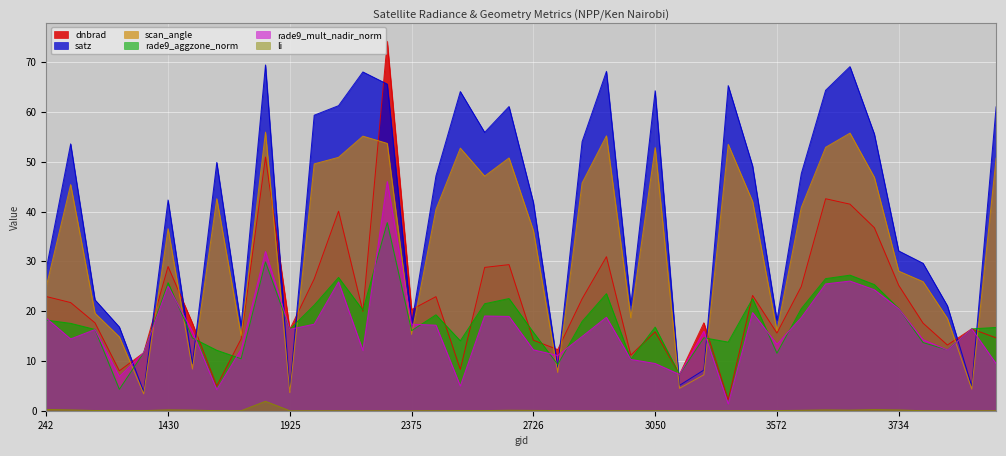

What is the total value across all series at 2726?

120.2